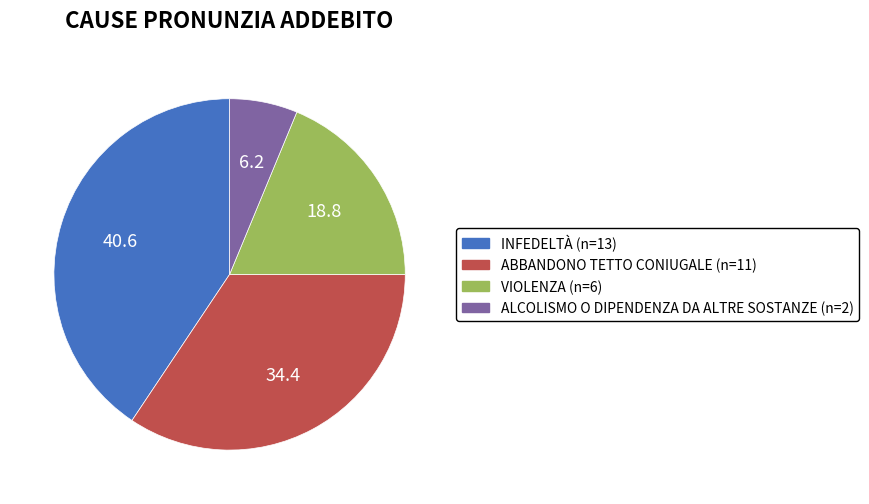

Between ABBANDONO TETTO CONIUGALE and INFEDELTÀ, which is larger?

INFEDELTÀ